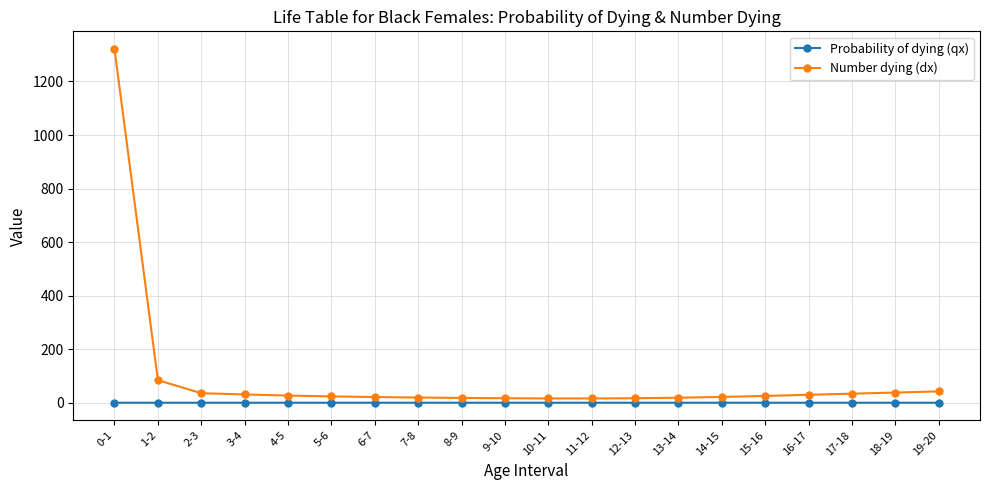

What is the label of the 3rd point from the left?

2-3